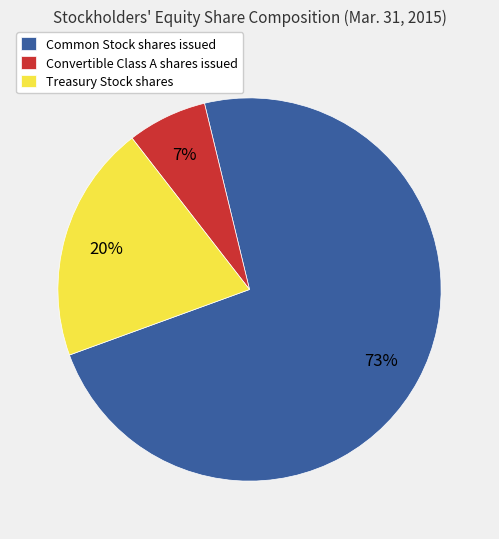

Which category accounts for the majority?

Common Stock shares issued